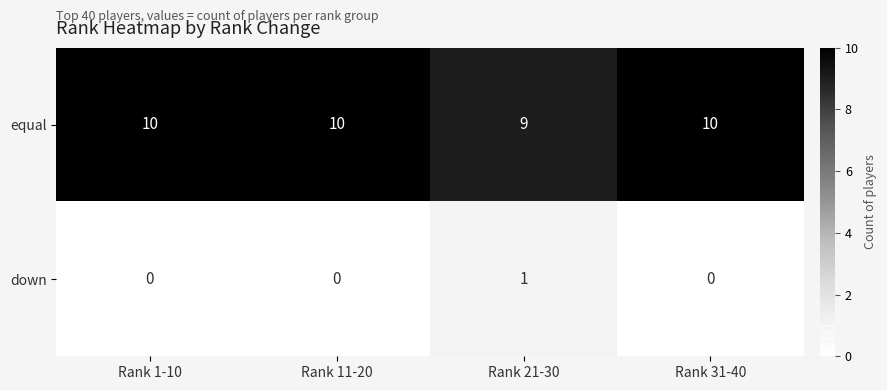

What is the difference between the highest and lowest values at Rank 31-40?

10